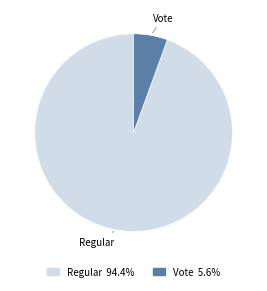

True or false: Vote accounts for 6% of the total.

True